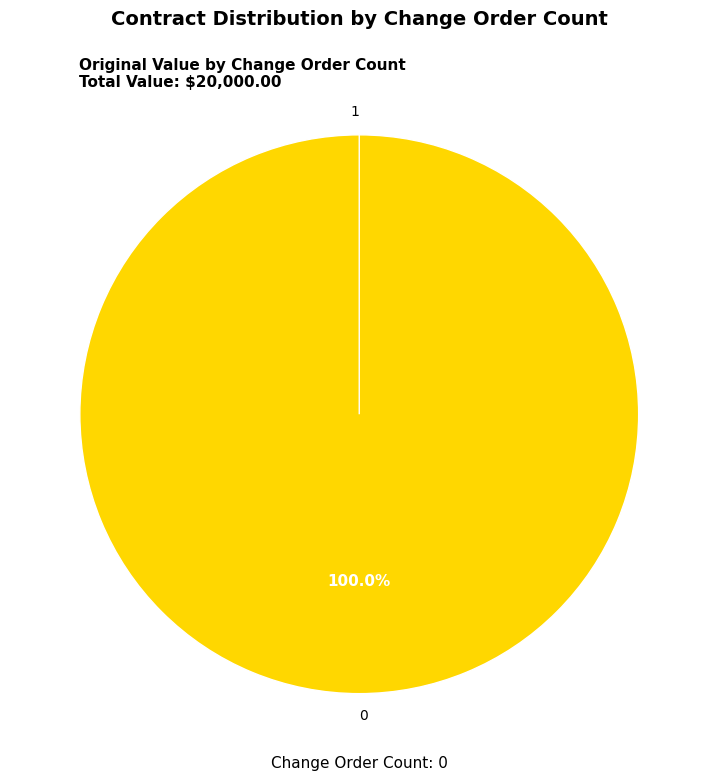

Does any single category account for the majority?

Yes